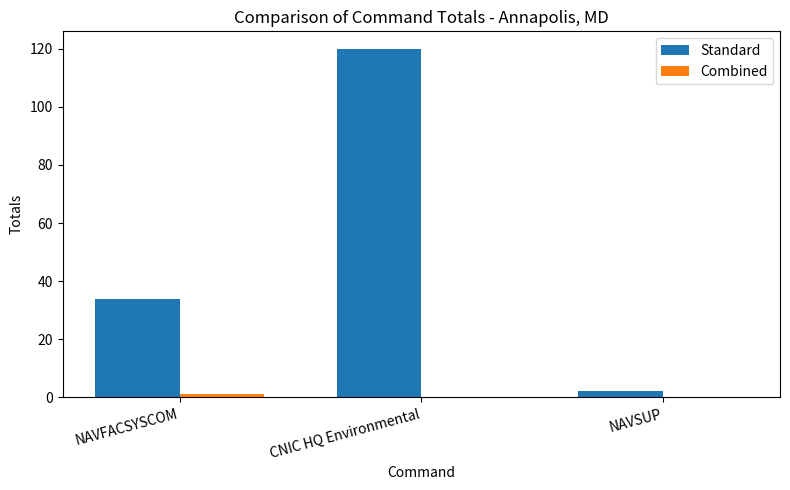

What is the greatest value displayed?

120